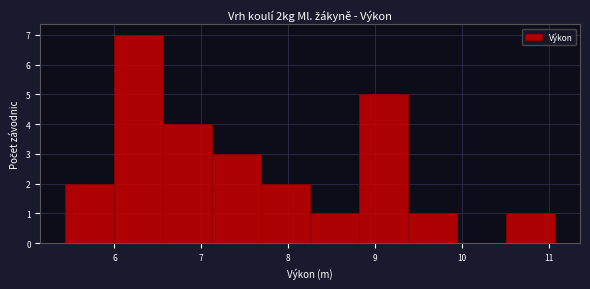

Which range on the x-axis has the tallest bar?

6.0 to 6.6